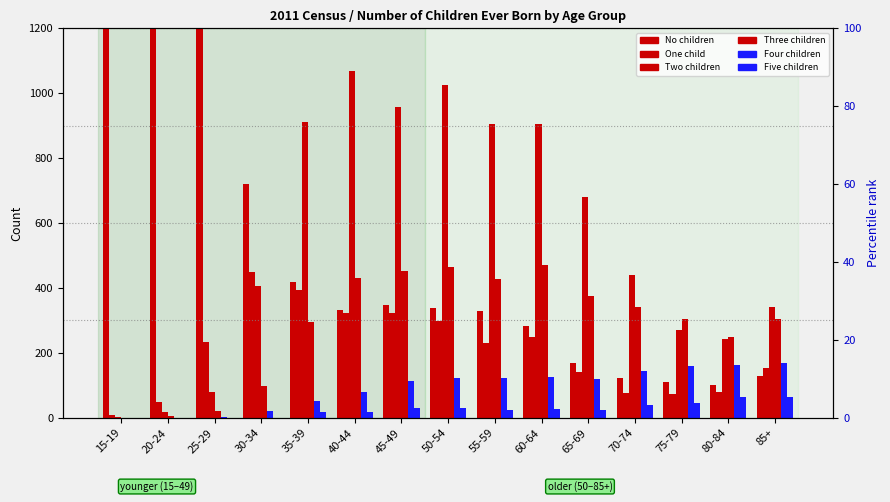

At which label is Four children closest to 84?

40-44